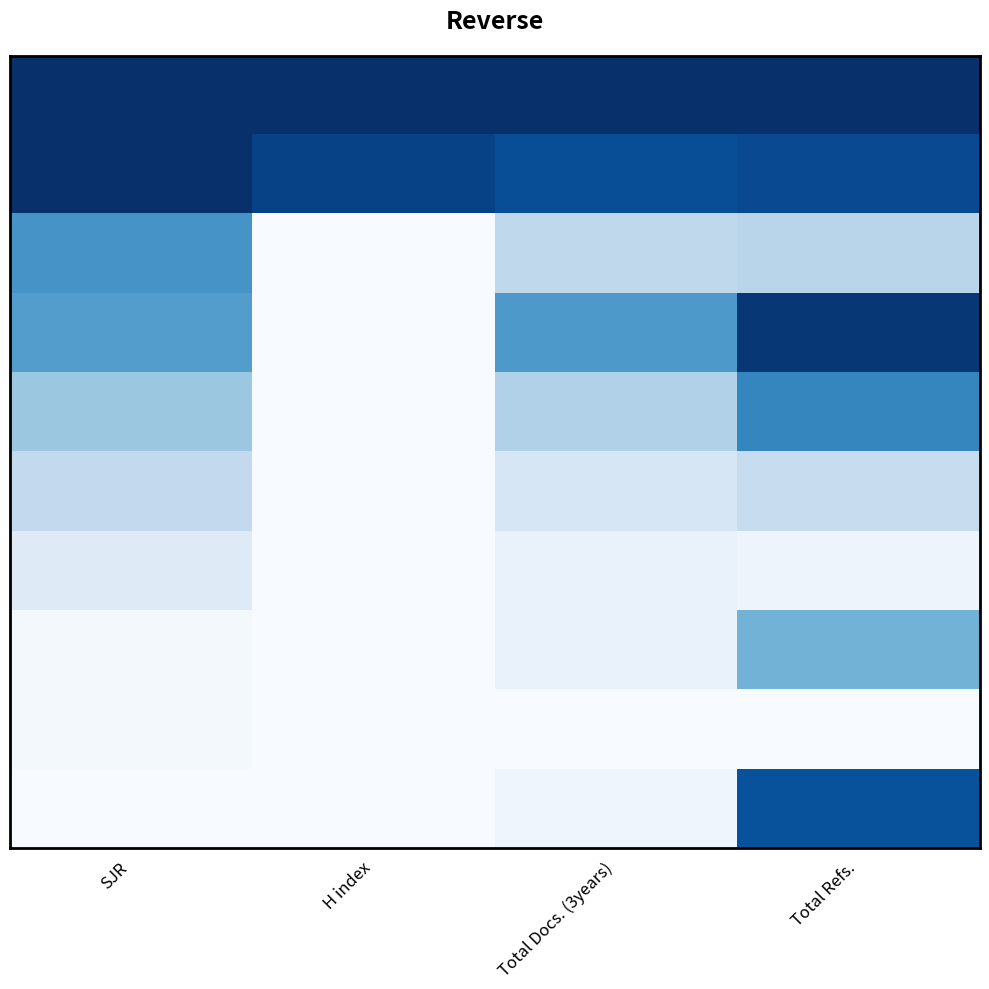

What is the total value across all series at SJR?

4.0